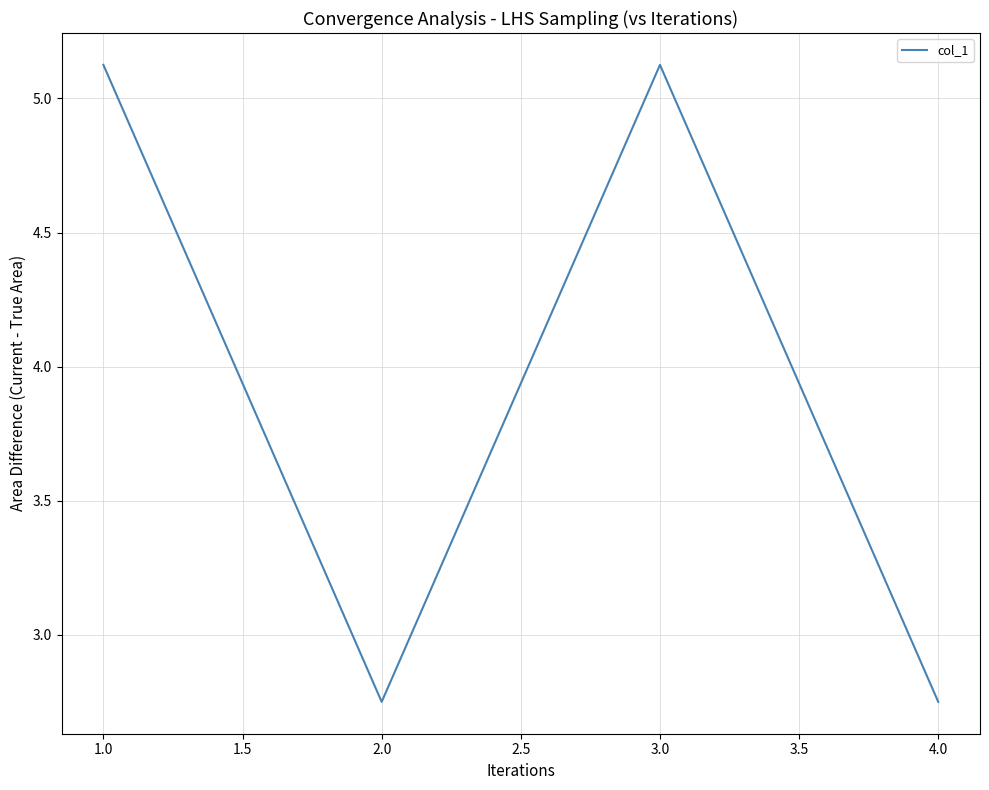

What is the maximum value shown in the chart?

5.1